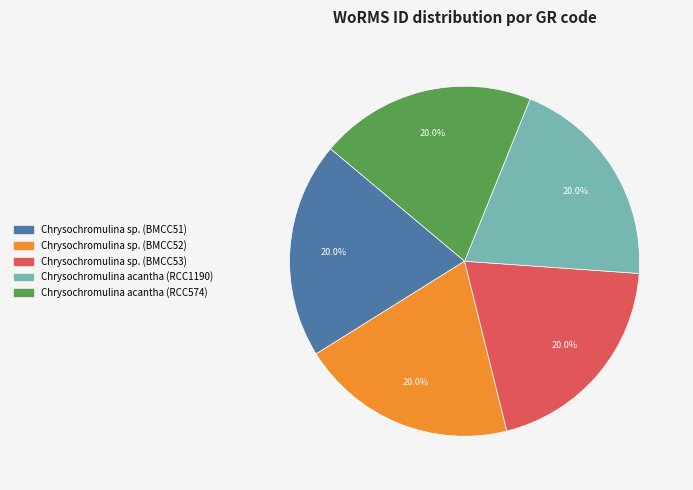

Count the number of slices in the pie.

5